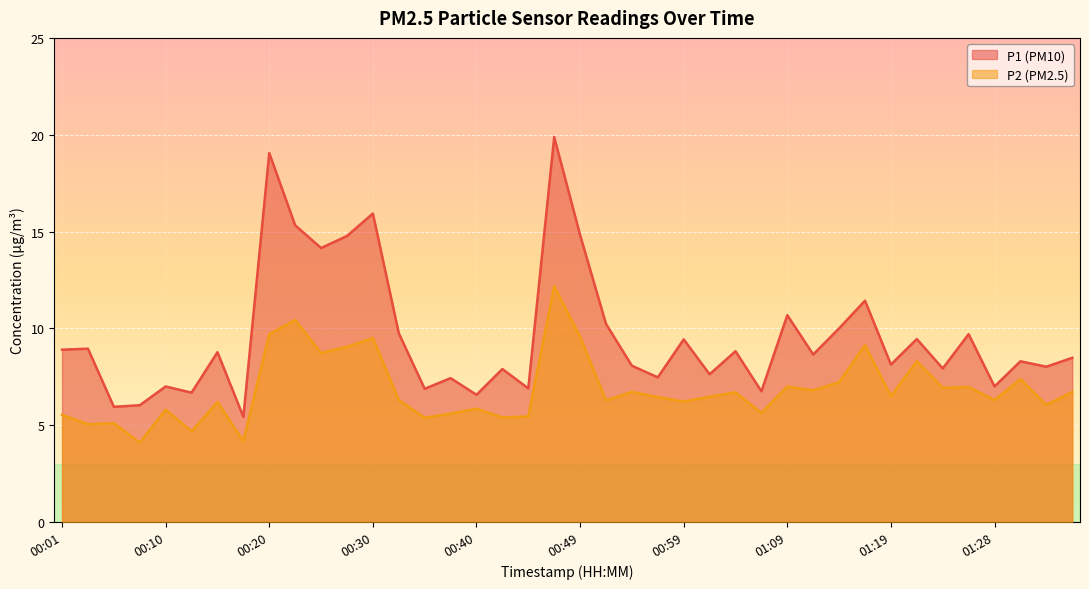

What are all the series names shown in the legend?

P1 (PM10), P2 (PM2.5)